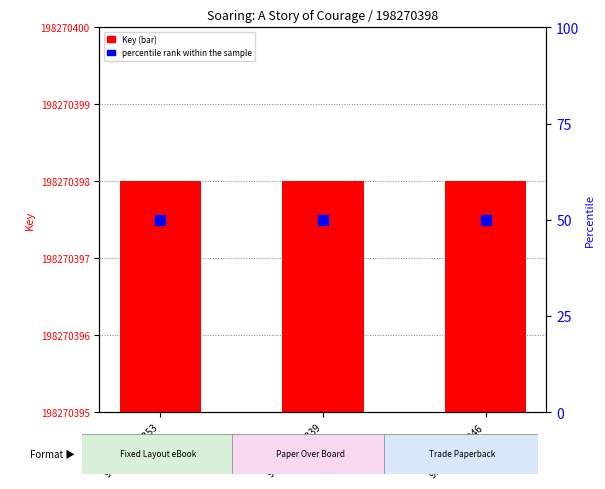

Which category has the highest value across all series?

9781947378353